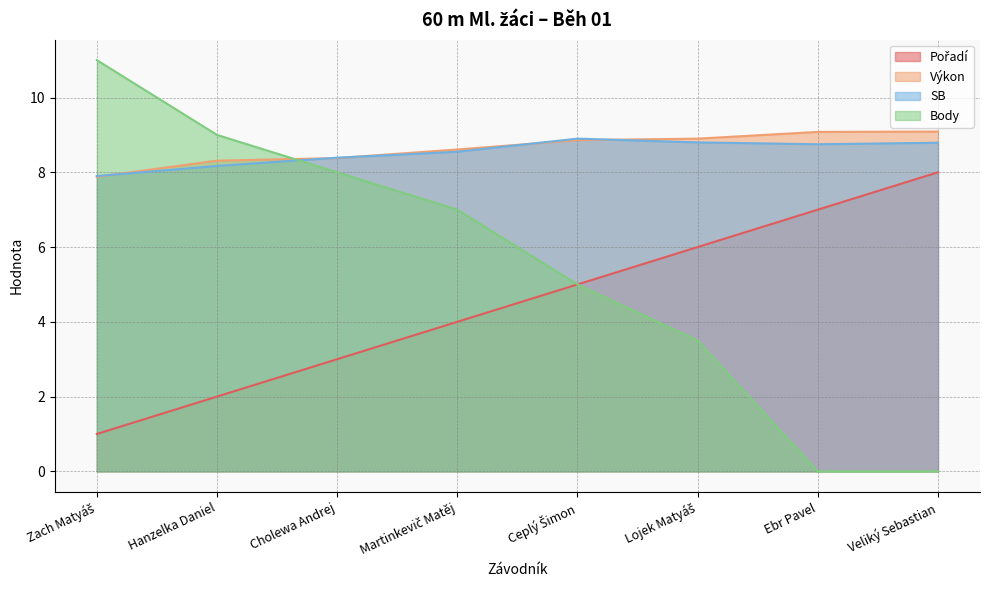

Which series has the largest total across all categories?

Výkon